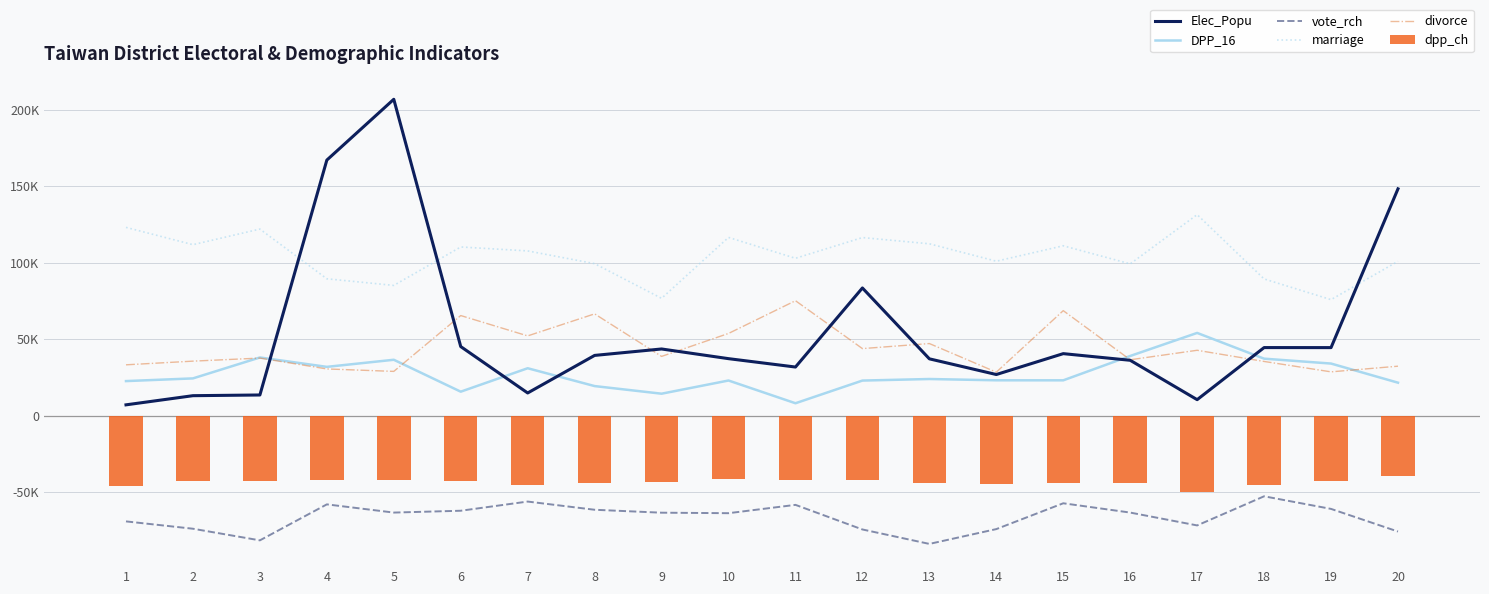

What is the sum of all divorce values?

882700.0